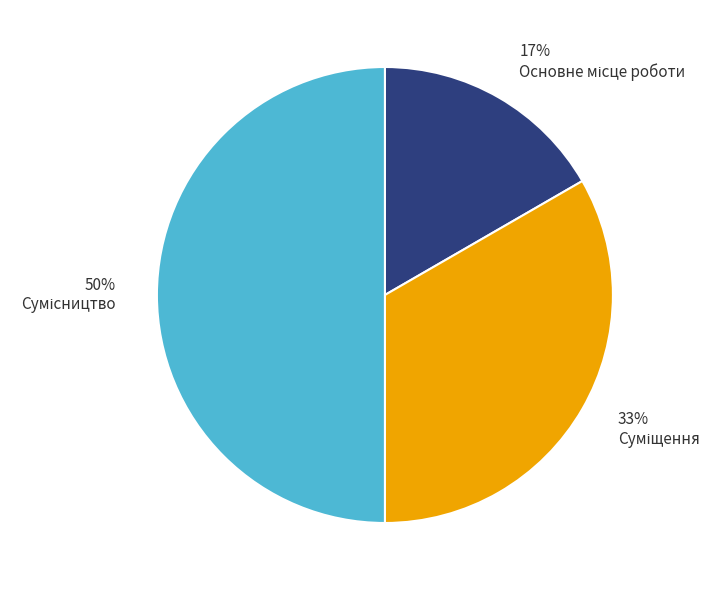

To the nearest percent, what is the average slice percentage?

33%